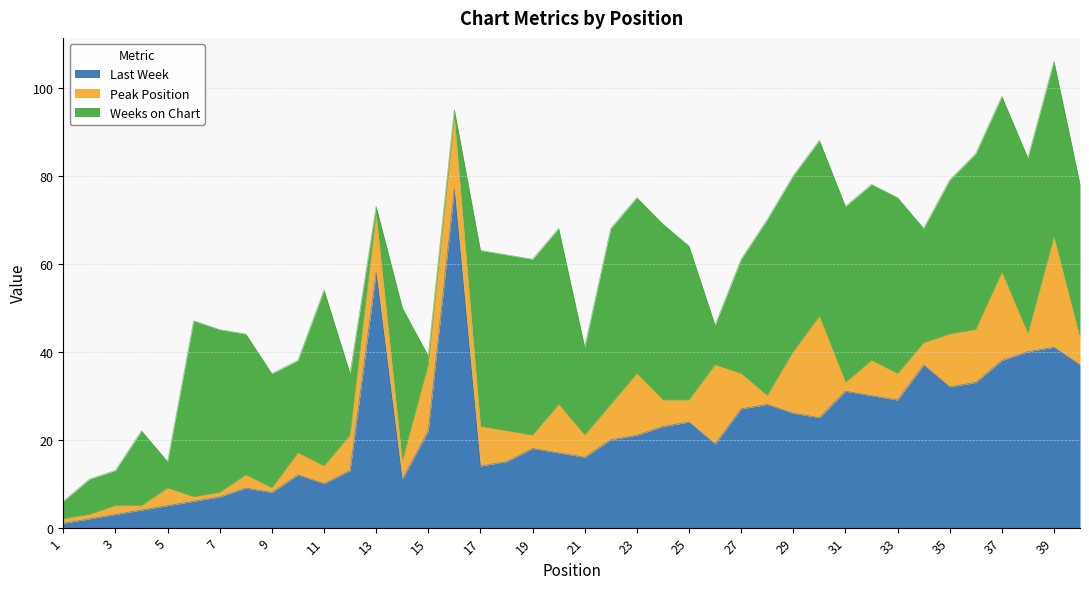

Which series changed the most between 3 and 14?

Weeks on Chart